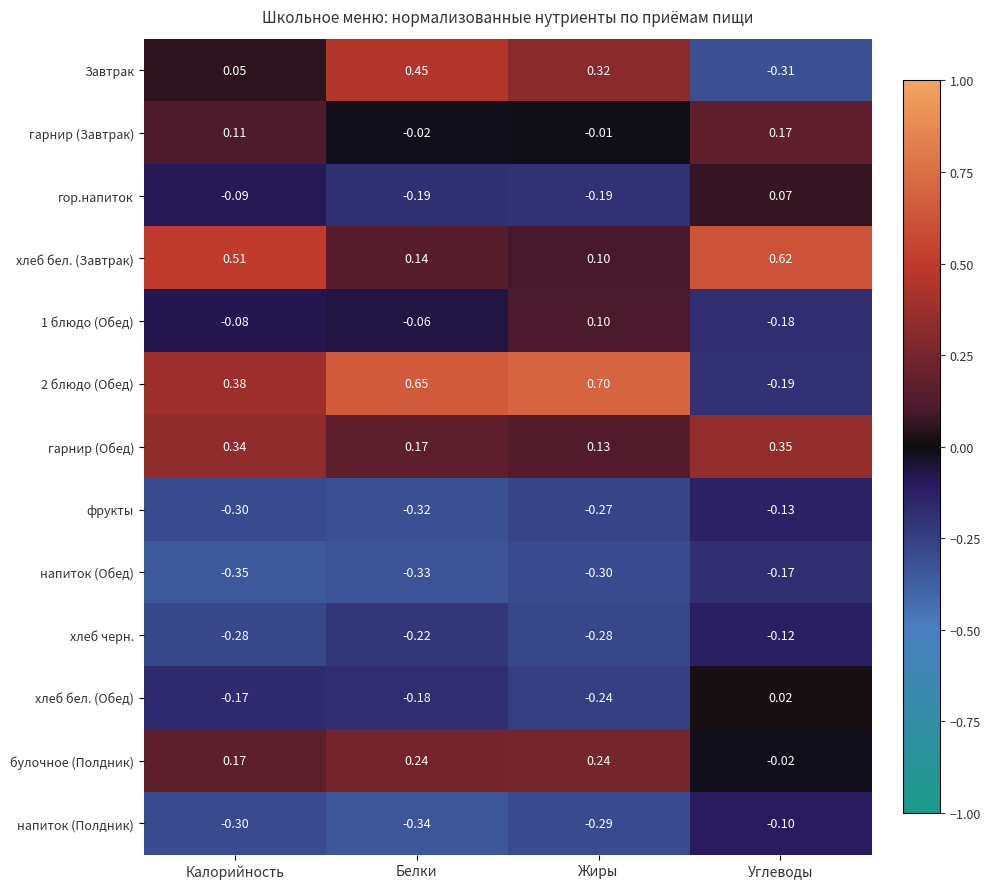

At how many categories does at least one series exceed 0?

4